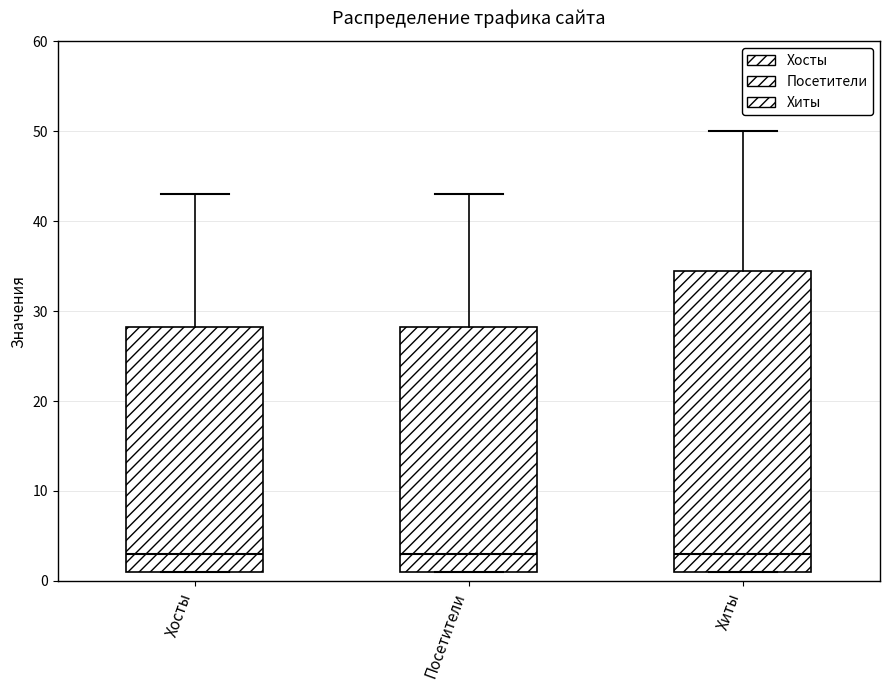

Reading left to right, transcribe this box plot: for each box, give where its median line is, the range the box spans, and where its two whiskers end, as read against the y-axis. The values are not printed on the chart, so give them approximately, as read against the axis.

Хосты: median 3, box 1 to 28, whiskers 1 to 43
Посетители: median 3, box 1 to 28, whiskers 1 to 43
Хиты: median 3, box 1 to 35, whiskers 1 to 50